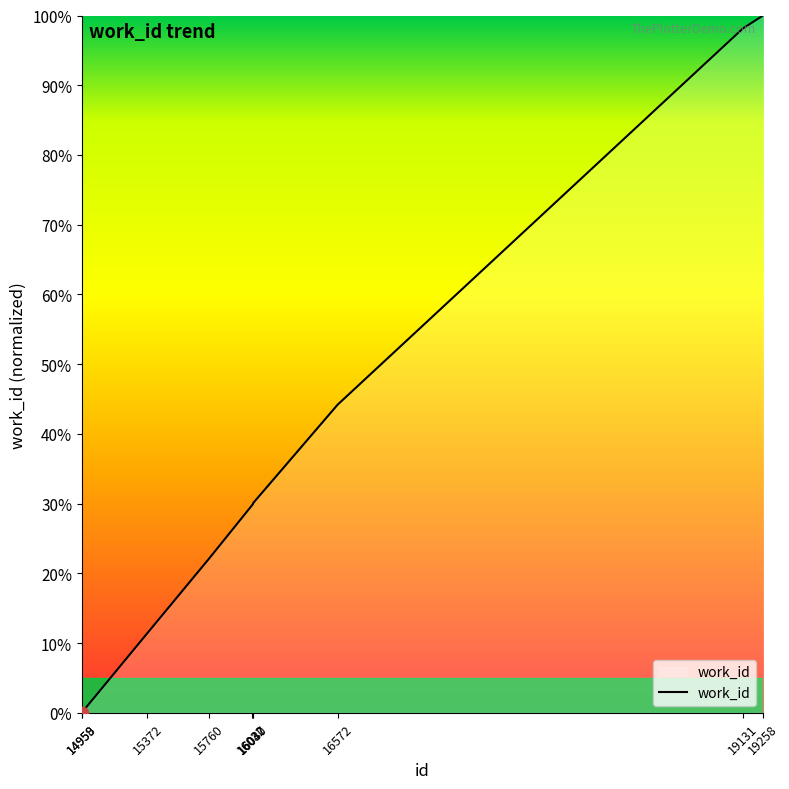

What is the maximum value shown in the chart?

100.0